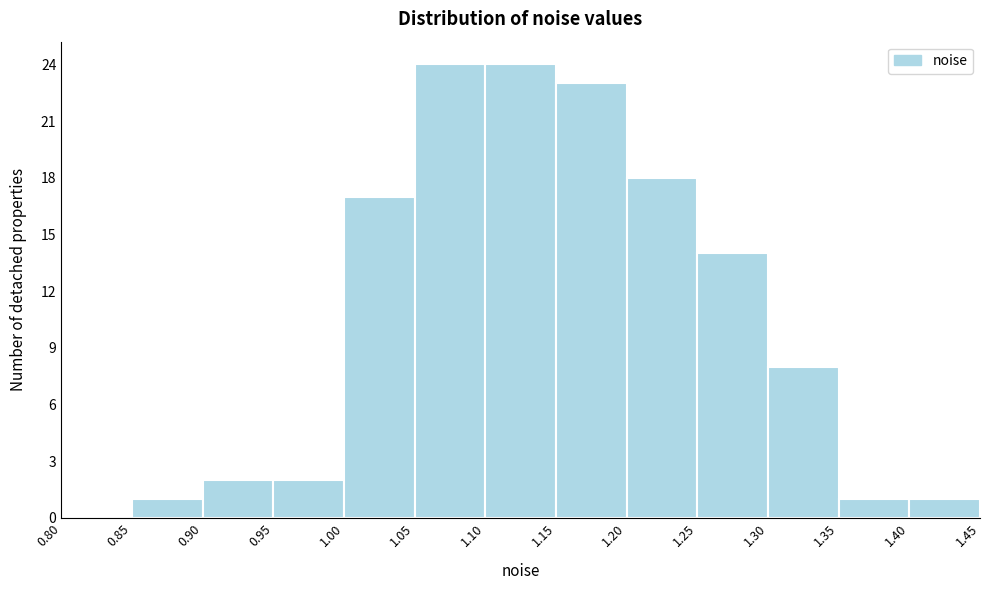

What is the height of the bar covering 1.05 to 1.10 on the x-axis? The values are not printed on the chart, so give them approximately, as read against the axis.

24